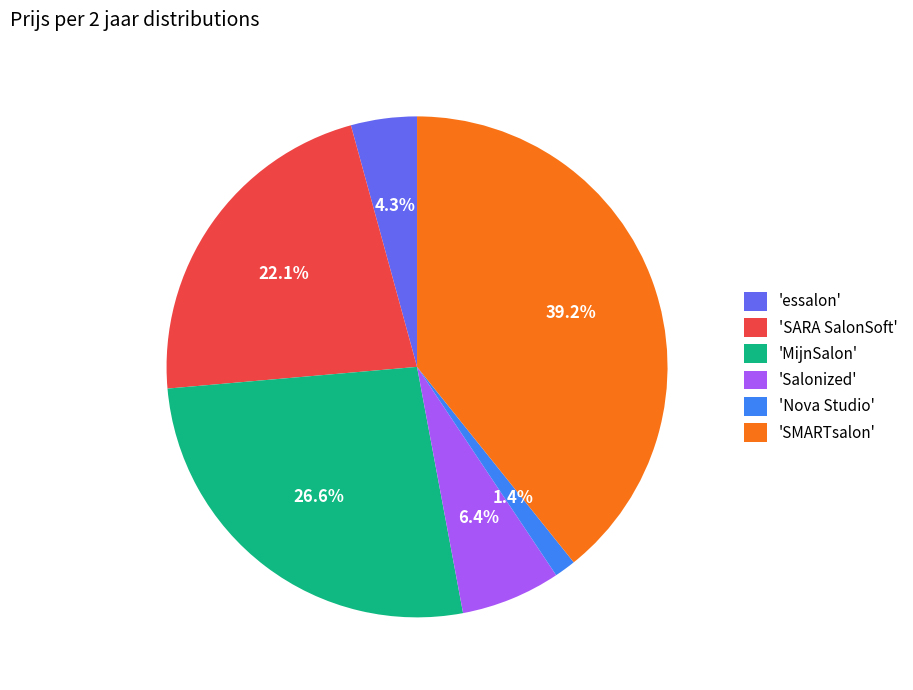

Between 'SARA SalonSoft' and 'MijnSalon', which is larger?

'MijnSalon'